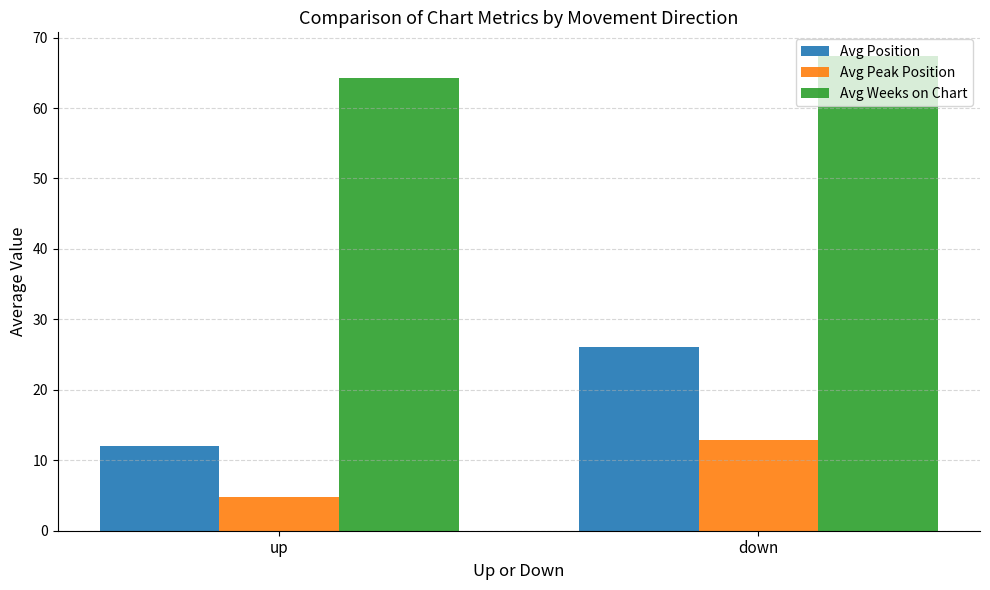

At which label does Avg Peak Position first exceed 12?

down